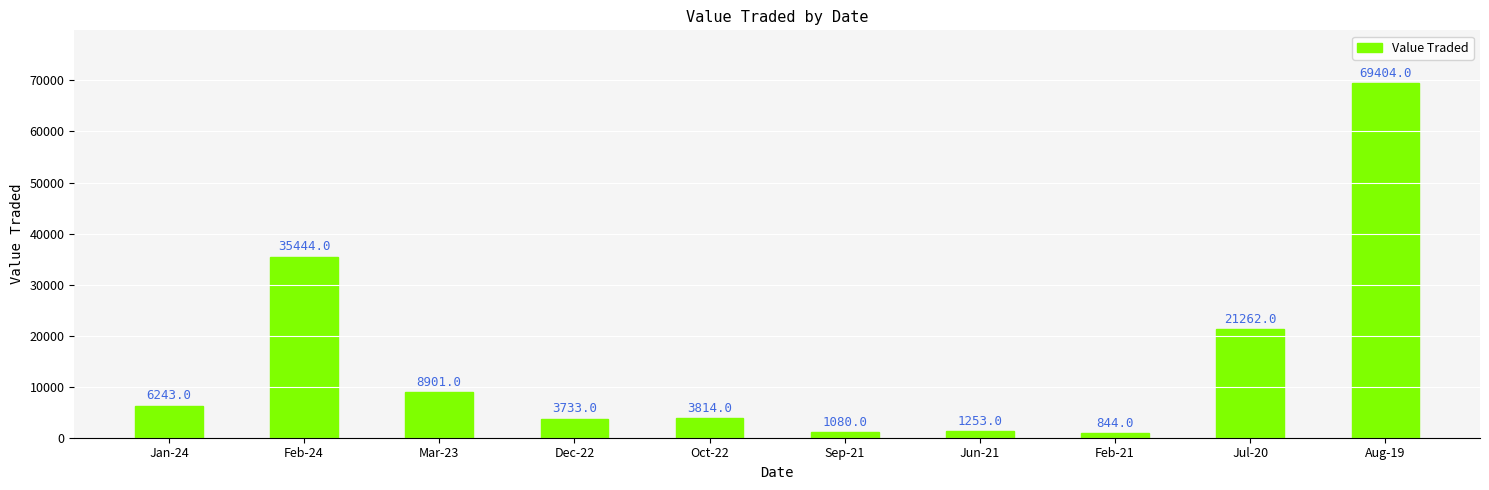

How many data points are less than 6243?

5